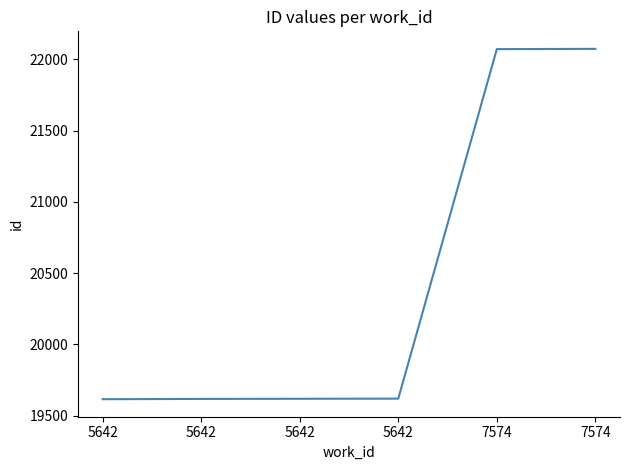

How many lines are shown in the chart?

1